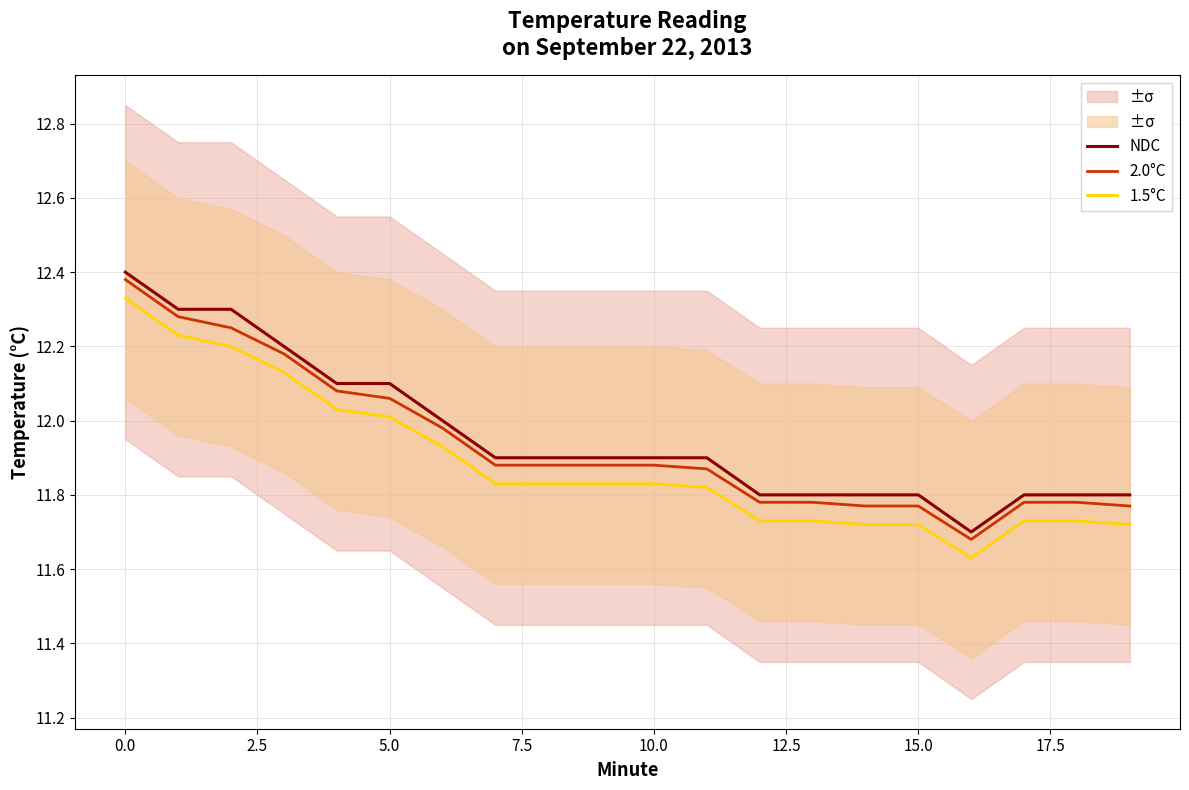

True or false: 2.0°C has more than 2 points higher than both neighbors.

False